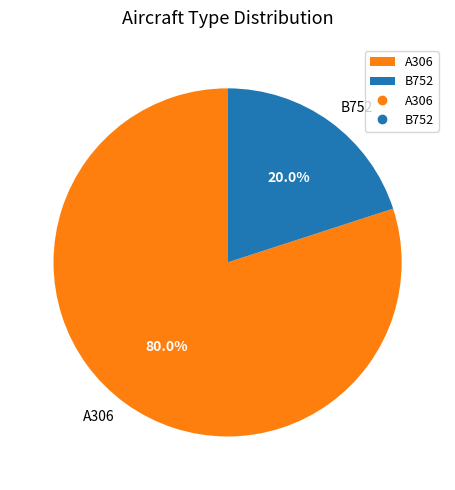

How many slices are in this pie chart?

2